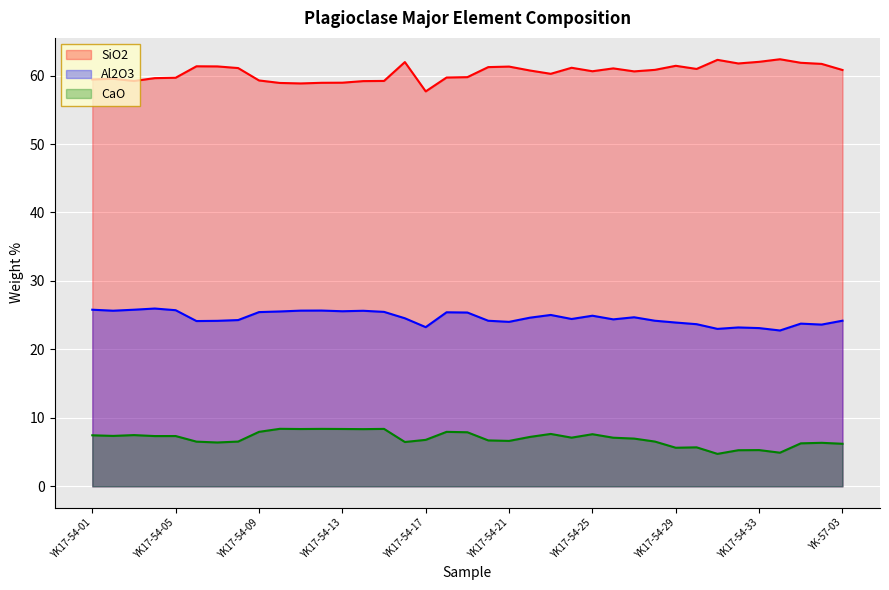

List the series in order of their overall mean, lowest first.

CaO, Al2O3, SiO2